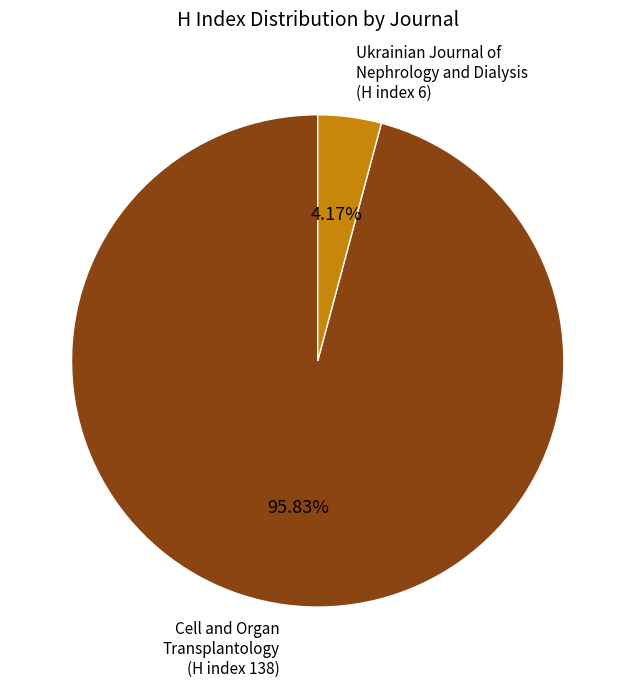

Combined, do Ukrainian Journal of Nephrology and Dialysis (H index 6) and Cell and Organ Transplantology (H index 138) account for over 50%?

Yes